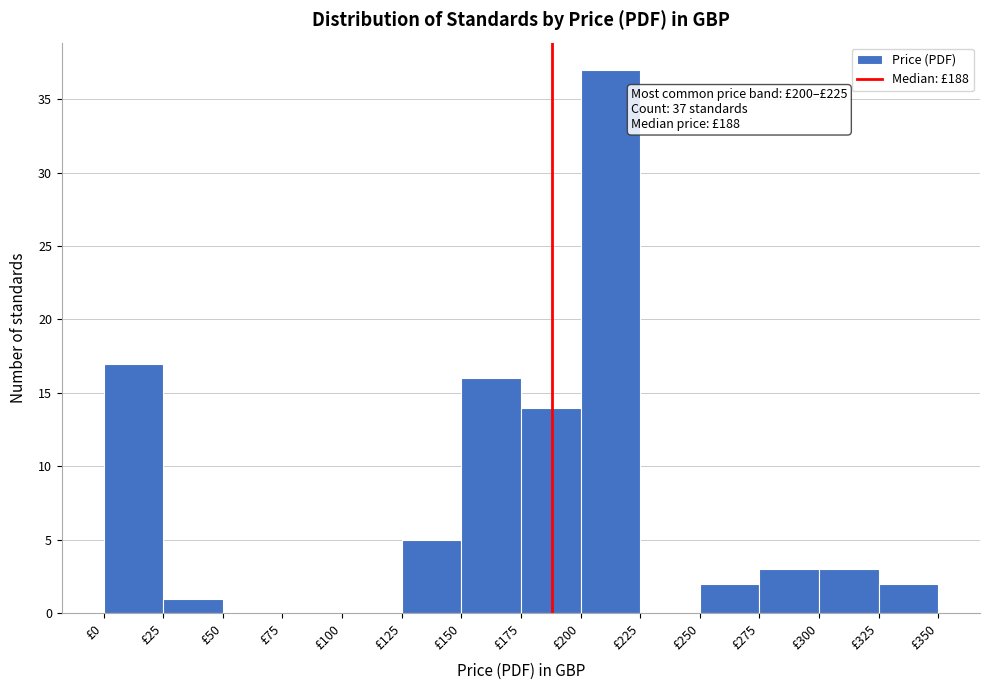

Over which range of the x-axis is the bar tallest?

200 to 225